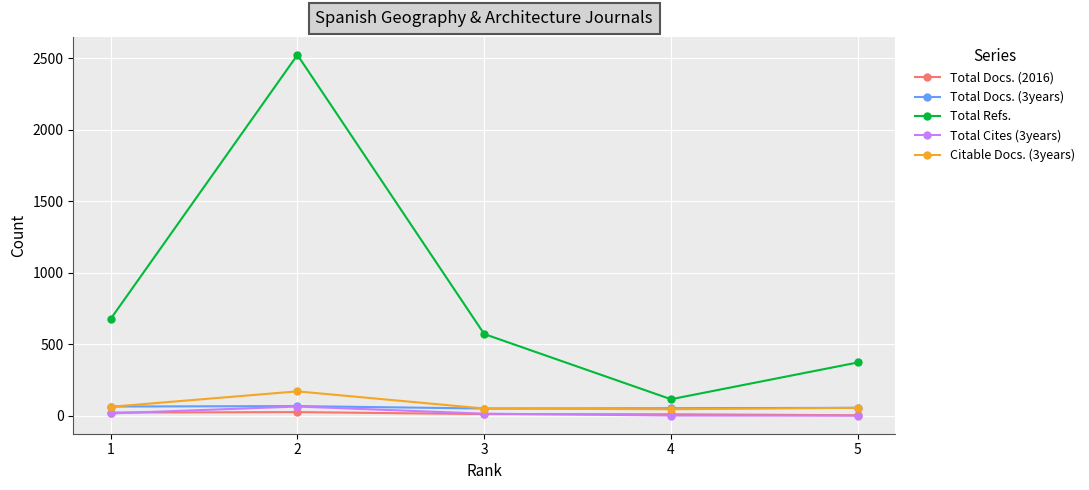

True or false: Total Refs. and Total Docs. (2016) intersect in this chart.

False